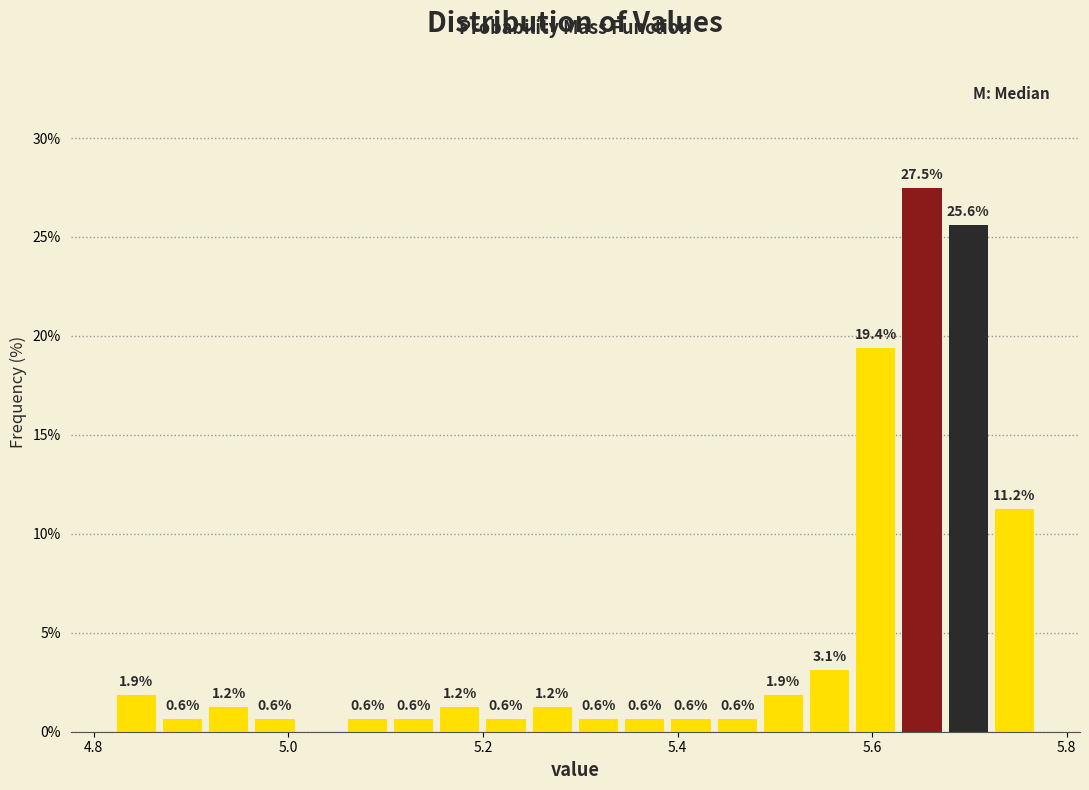

Read against the x-axis, roughly where is the centre of the tallest bar?

5.66